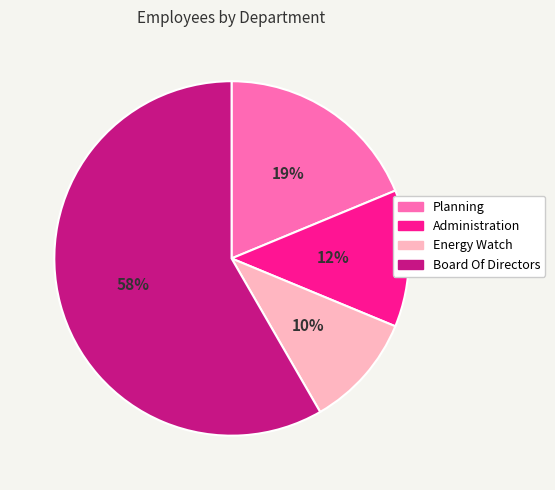

To the nearest percent, what percentage of the pie is Planning?

19%